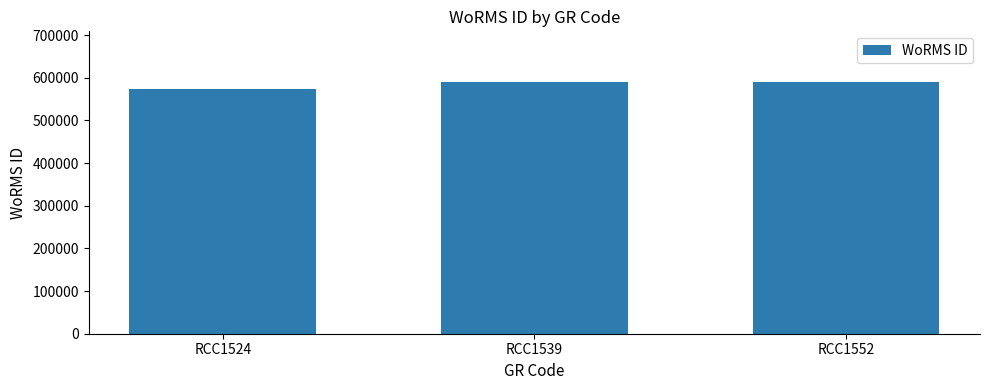

What is the ratio of the value at RCC1539 to the value at RCC1552?

1.0